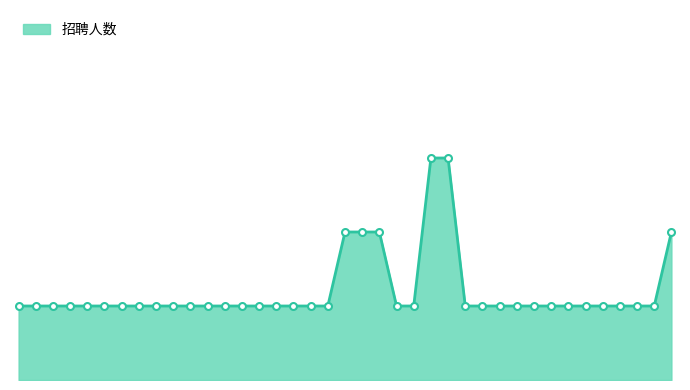

What is the value of the 12th point from the left?

1